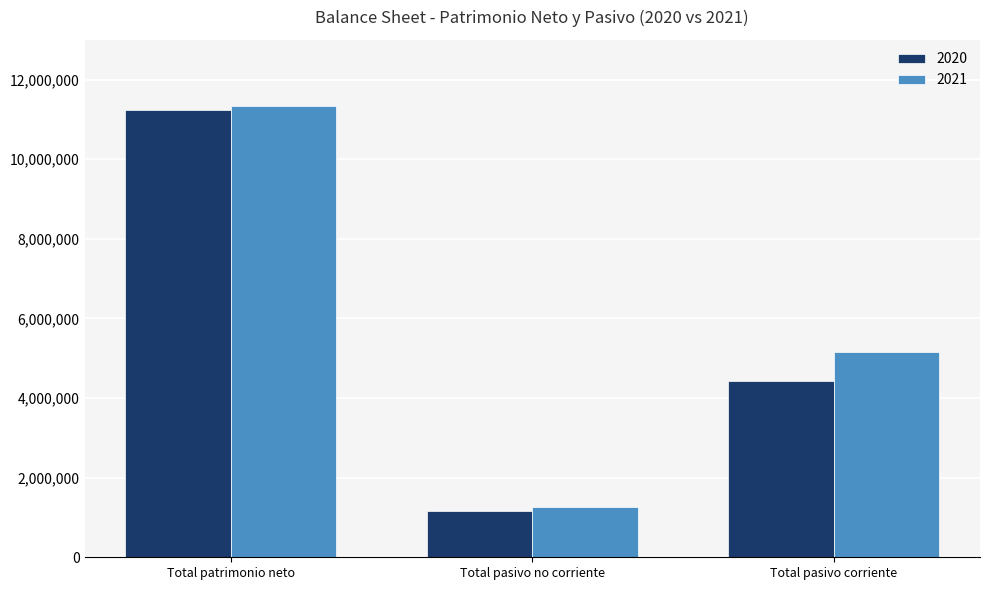

What is the sum of all 2021 values?

17745858